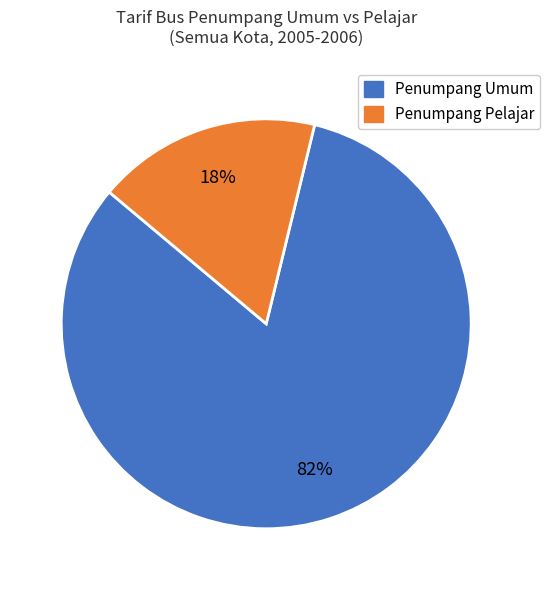

Does any single category account for the majority?

Yes